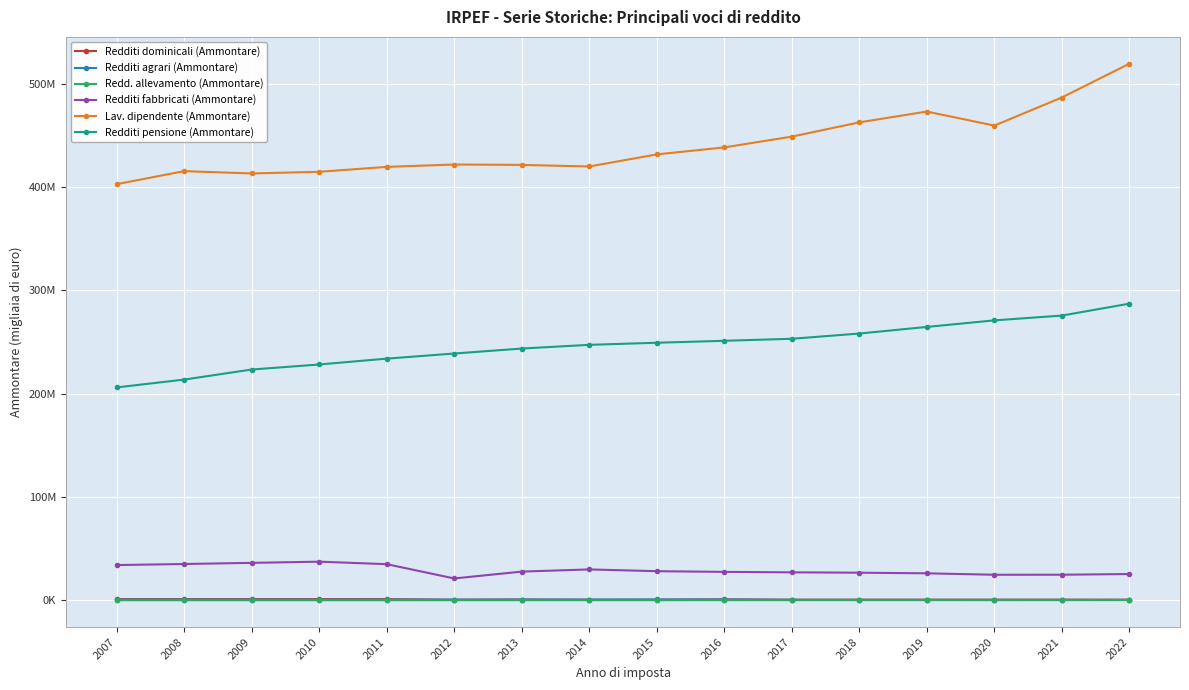

In Redditi dominicali (Ammontare), how many points are higher than both neighbors (excluding endpoints)?

4